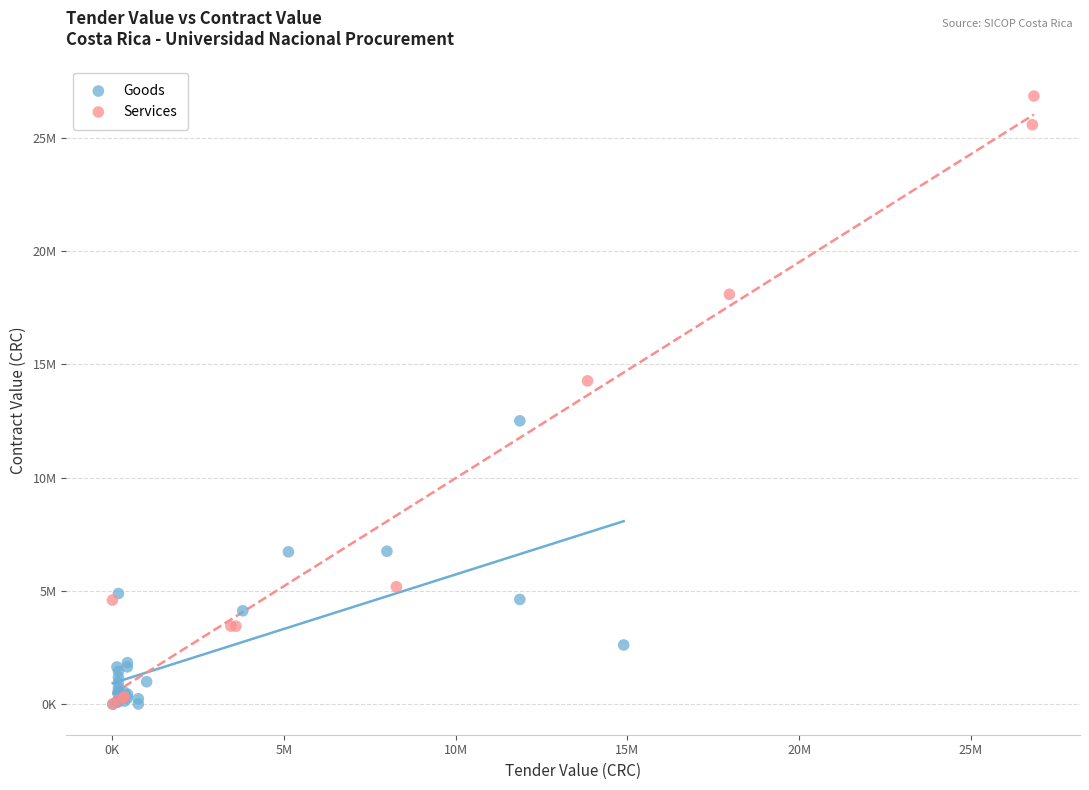

What are all the series names shown in the legend?

Goods, Services